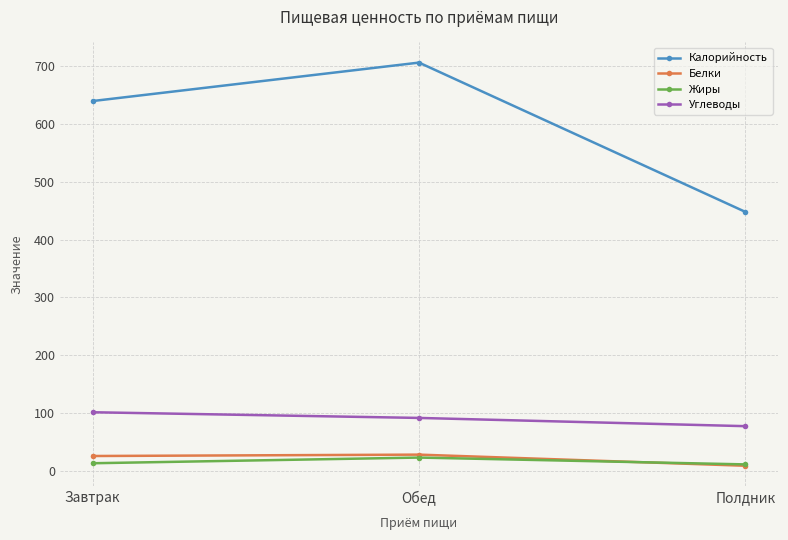

How many values in the Белки series are below 26?

1